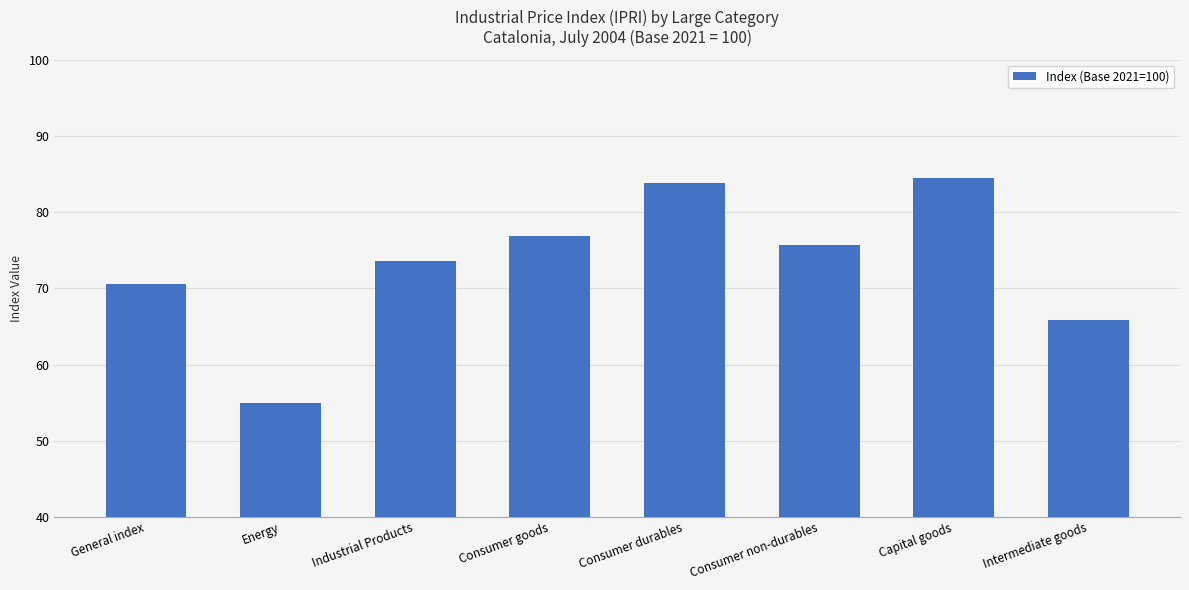

Where is the data nearest to the value 69?

General index